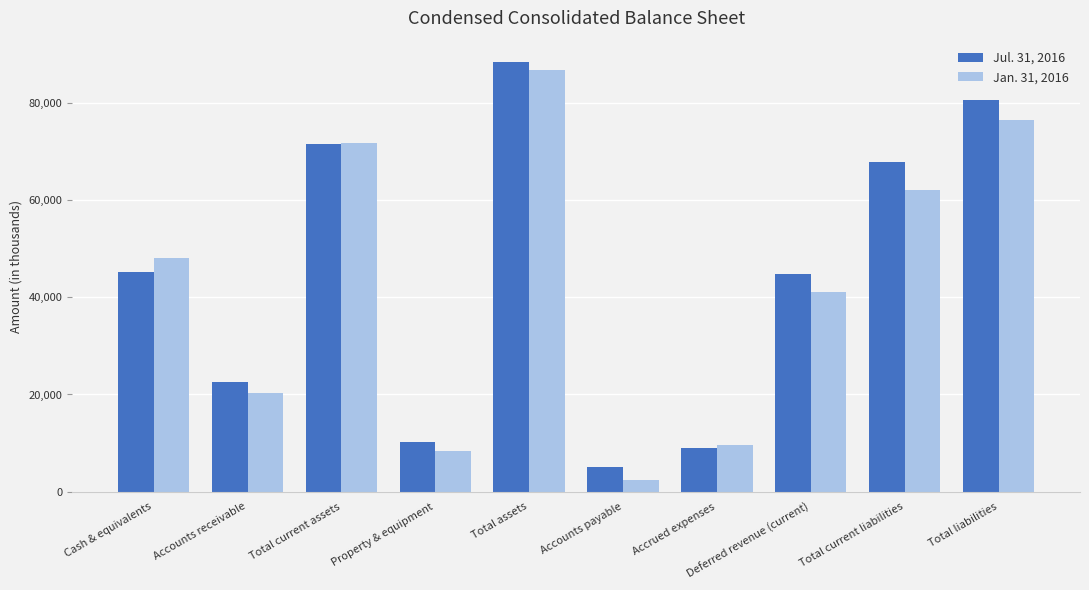

Rank the series by their average value, from lowest to highest.

Jan. 31, 2016, Jul. 31, 2016